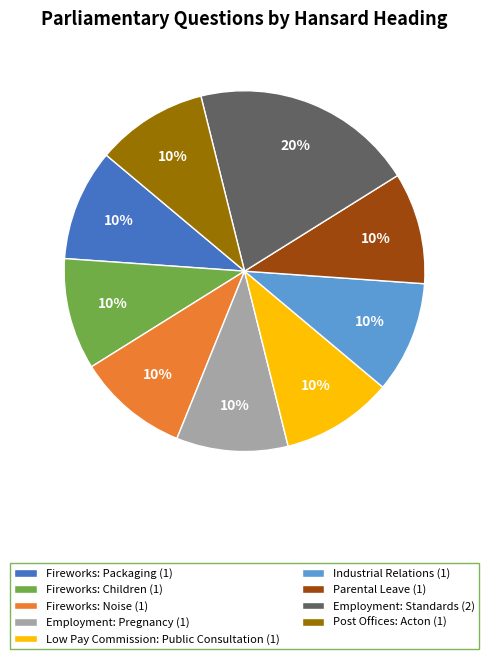

How many segments does this pie chart have?

9